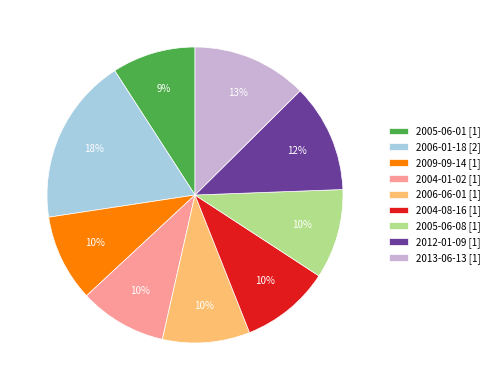

The 2013-06-13 [1] slice represents 7% of the pie. True or false?

False